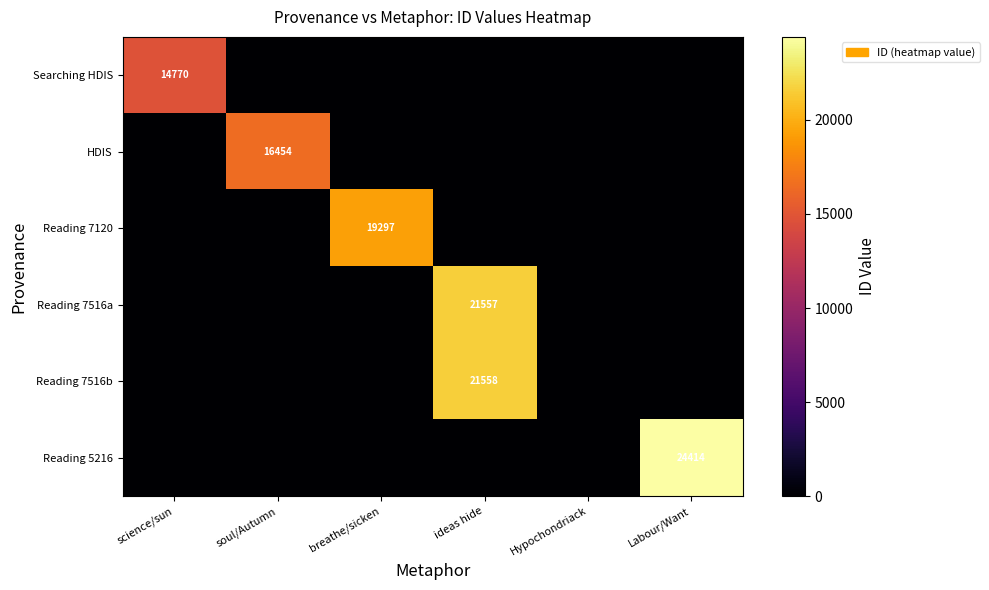

Count the number of data series in this chart.

6